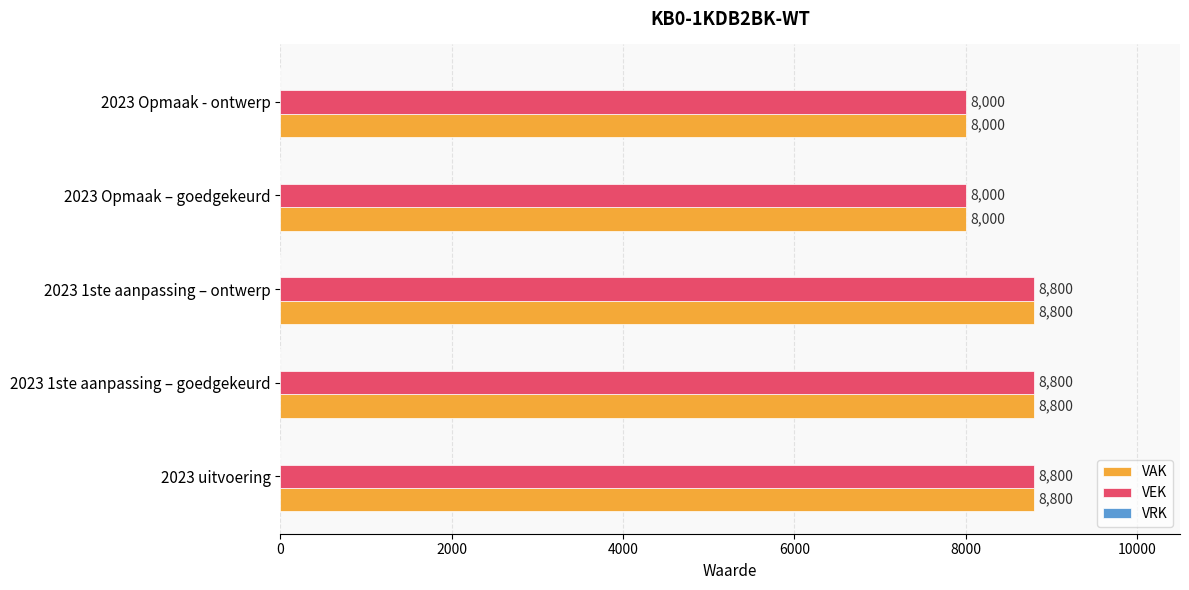

True or false: VEK has a value of 4495 at 2023 1ste aanpassing – goedgekeurd.

False